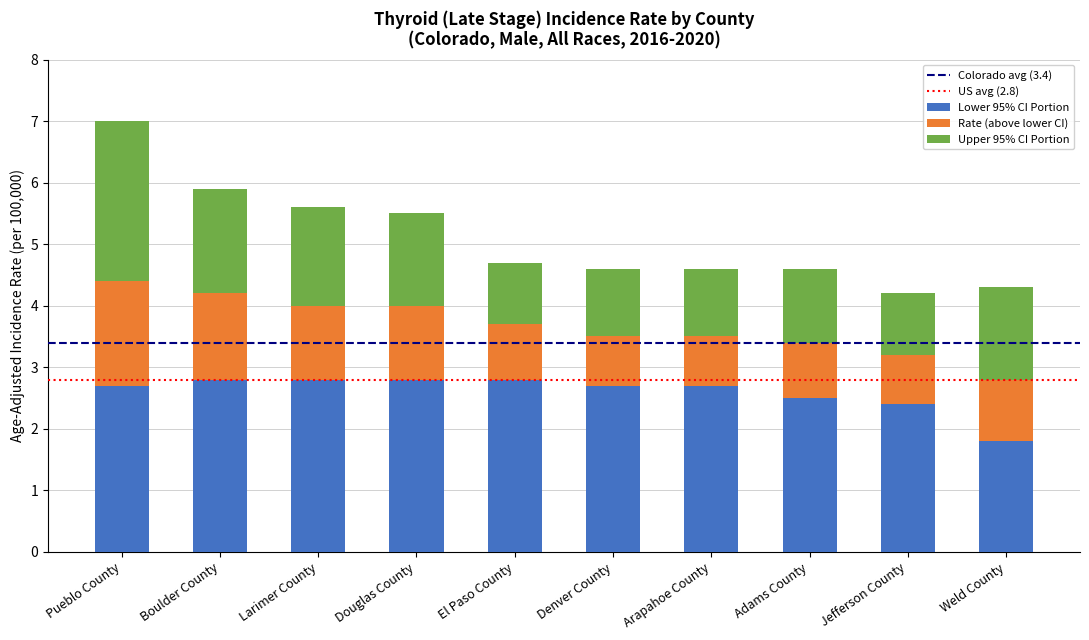

The Lower 95% CI Portion series shows 2.8 at Boulder County. True or false?

True